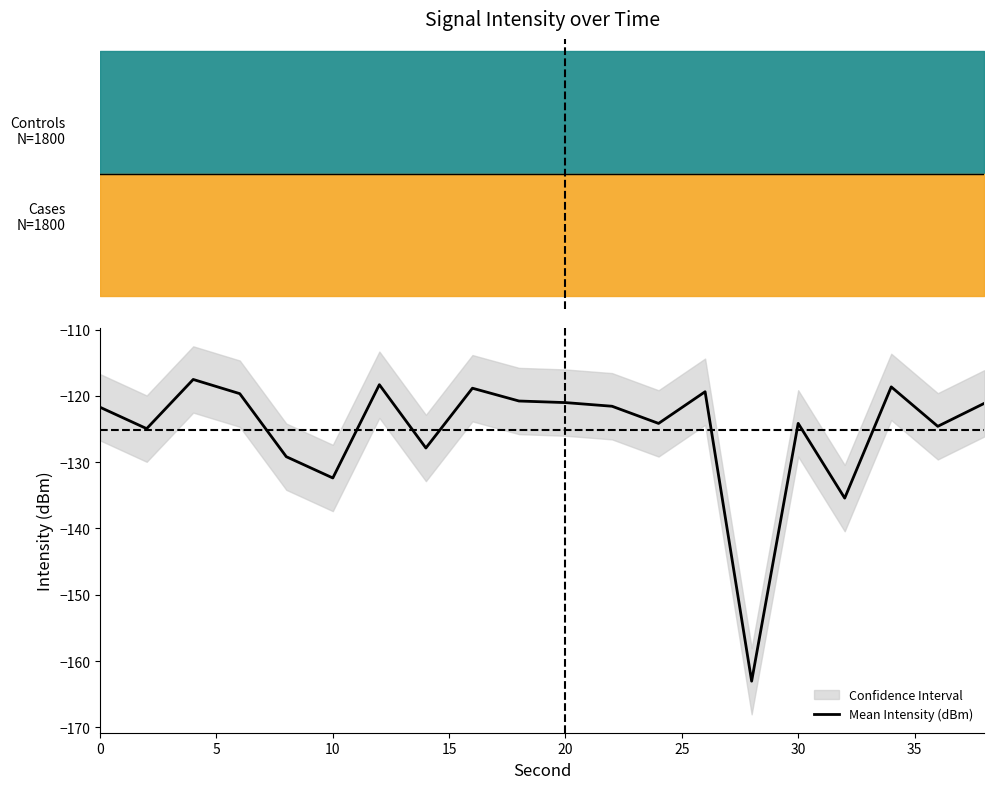

True or false: the data has more than 2 interior local peaks.

True